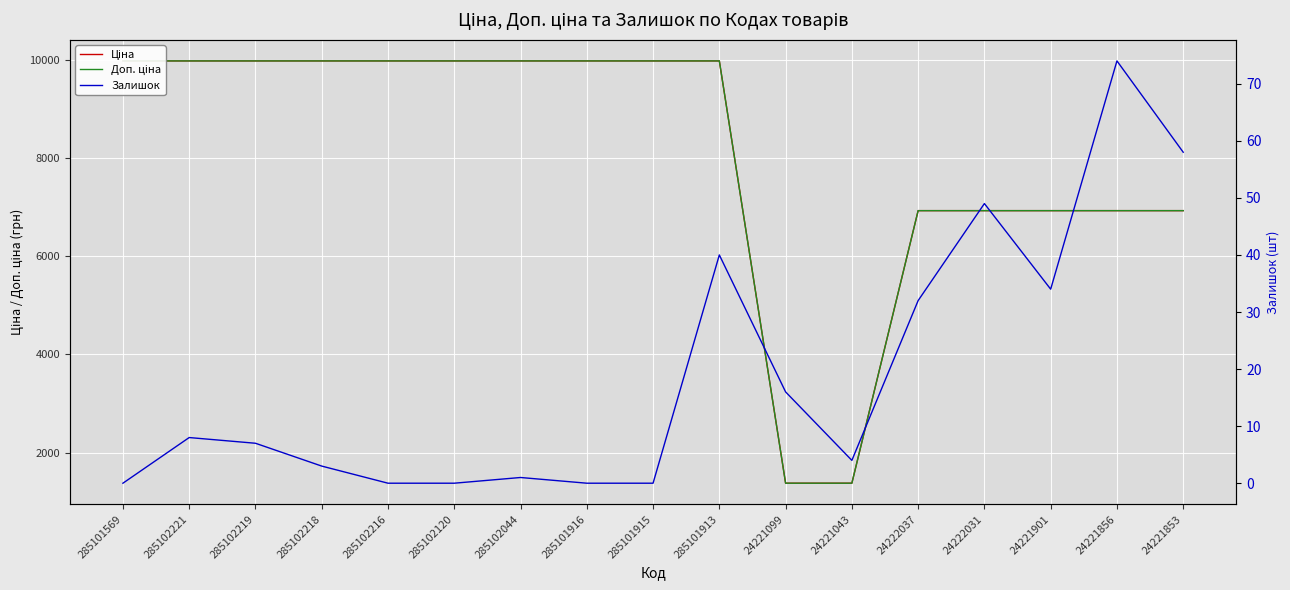

Rank the categories by Залишок value from highest to lowest.

24221856, 24221853, 24222031, 285101913, 24221901, 24222037, 24221099, 285102221, 285102219, 24221043, 285102218, 285102044, 285101569, 285102216, 285102120, 285101916, 285101915